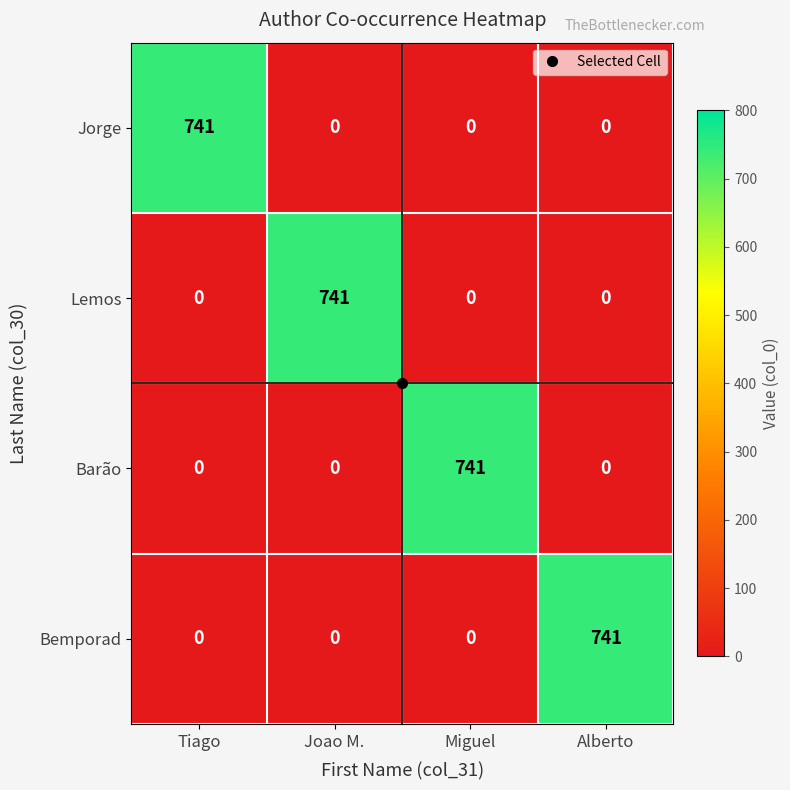

What is the maximum value shown in the chart?

741